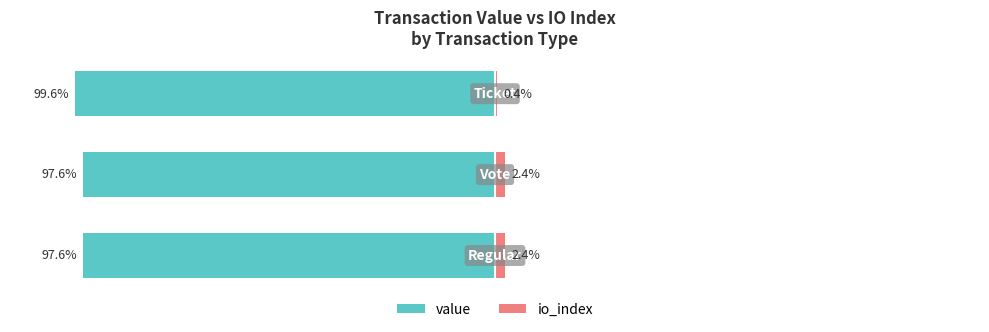

True or false: io_index has a value of 0.4 at 2.

True